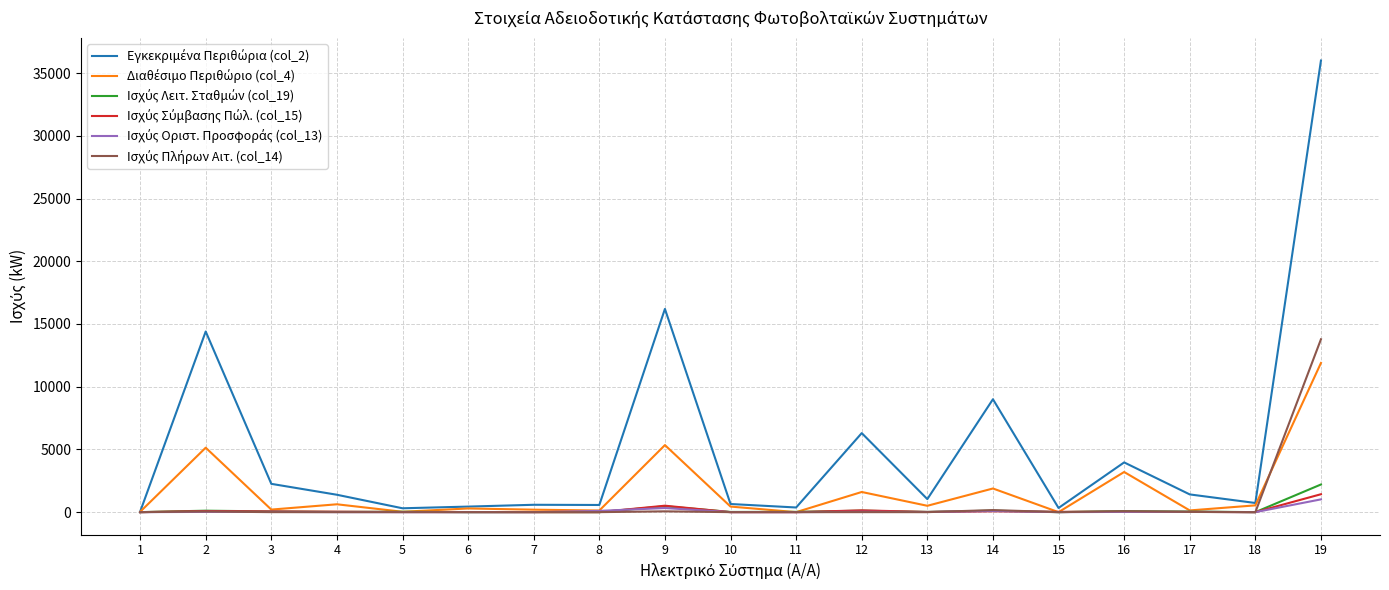

What is the greatest value displayed?

36000.0